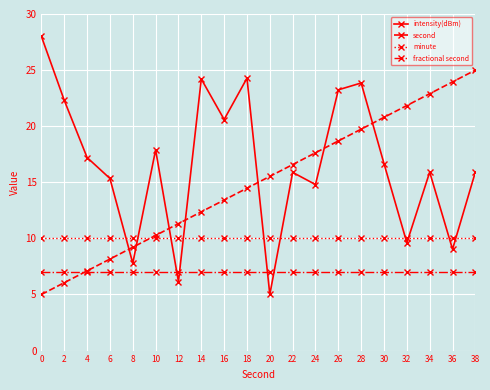

What are all the series names shown in the legend?

intensity(dBm), second, minute, fractional second